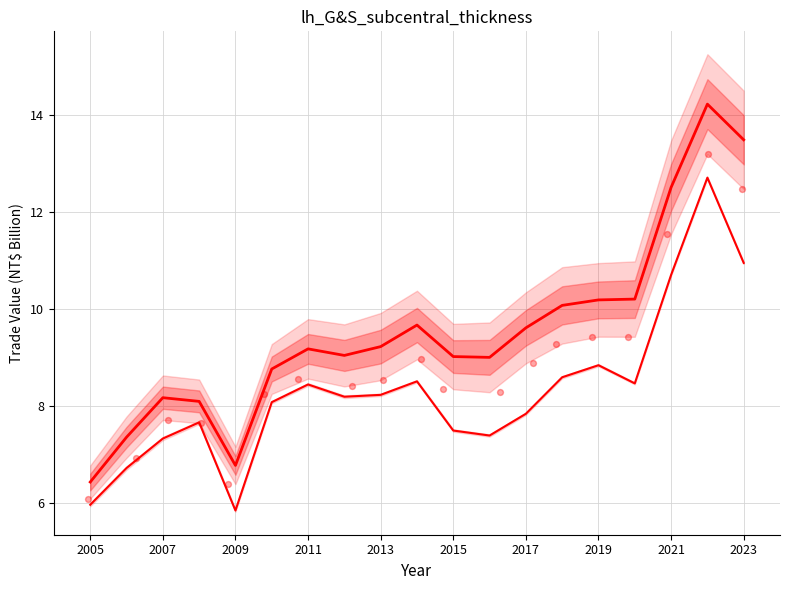

Is the value of Exports scatter at 2007 greater than the value of Total Exports trend at 2011?

No